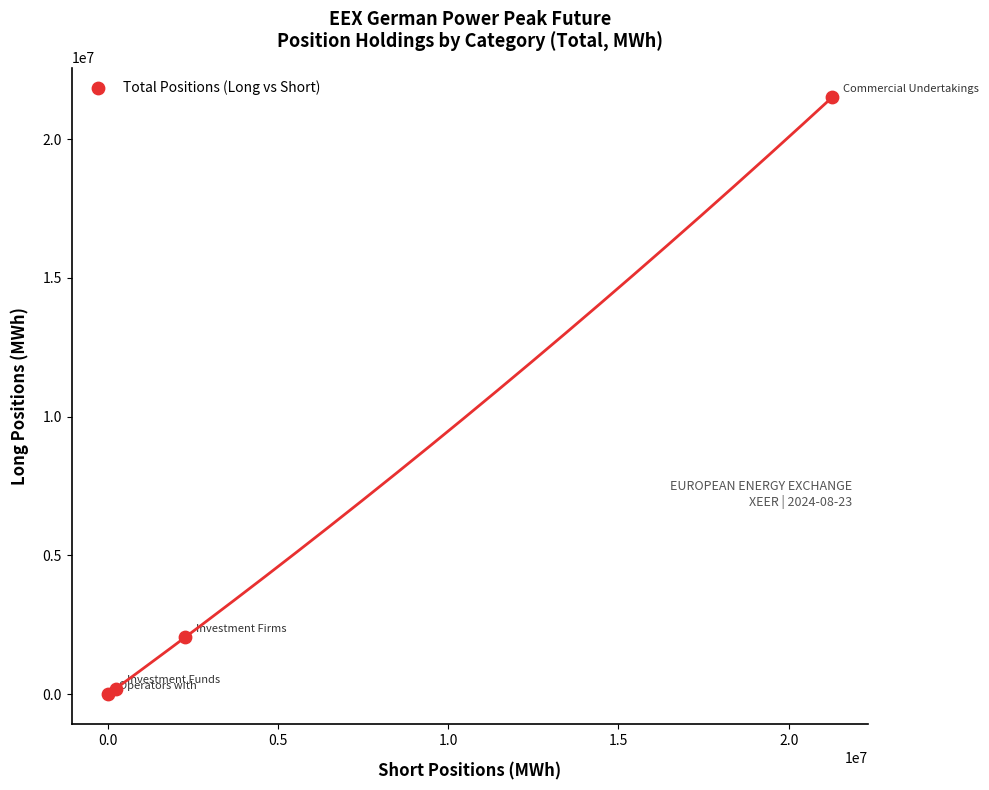

What is the range of Y values (max minus min)?

21506532